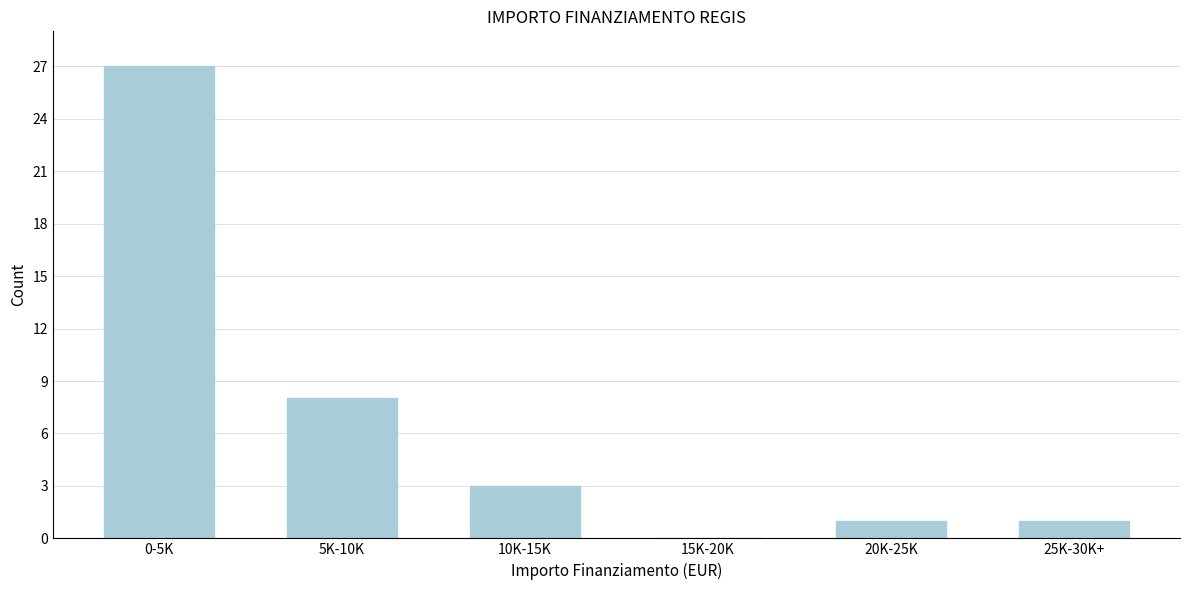

Reading left to right, what are all the values shown in this chart?

0-5K=27	5K-10K=8	10K-15K=3	15K-20K=0	20K-25K=1	25K-30K+=1